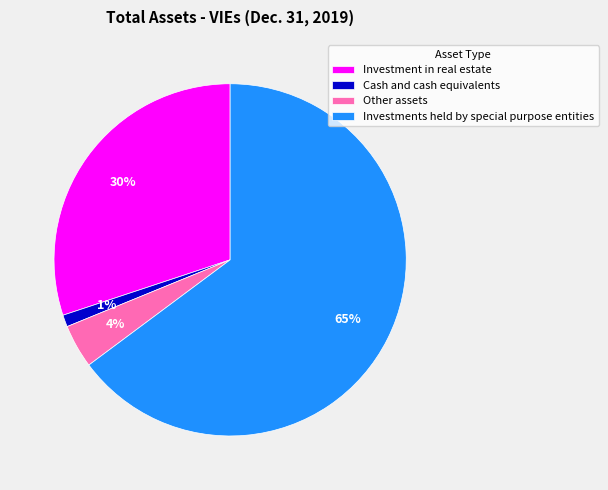

Rank the categories by value from lowest to highest.

Cash and cash equivalents, Other assets, Investment in real estate, Investments held by special purpose entities